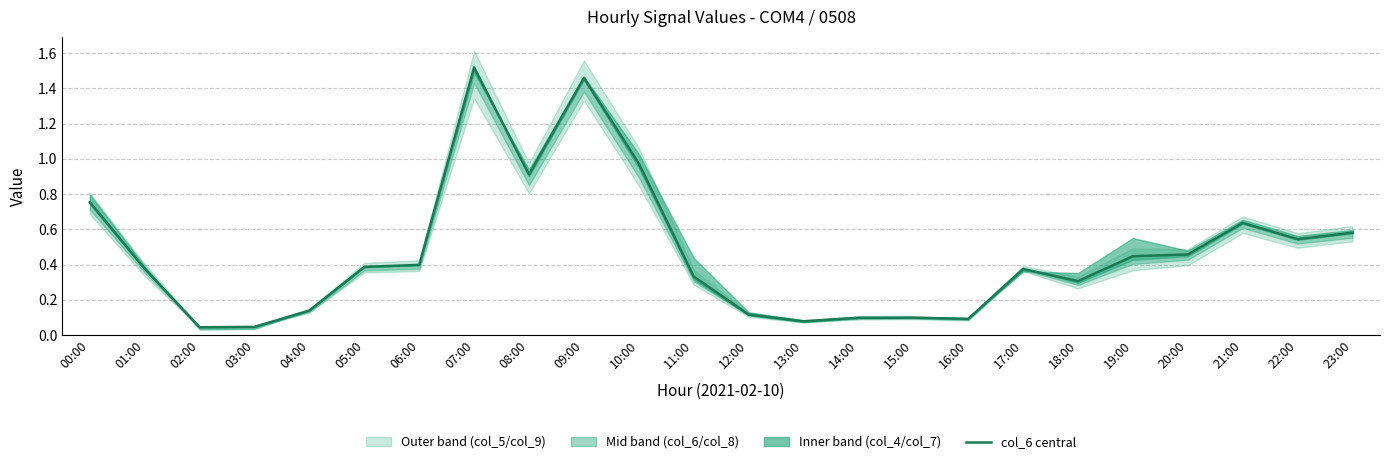

Is this an area chart (filled region under the line)?

No